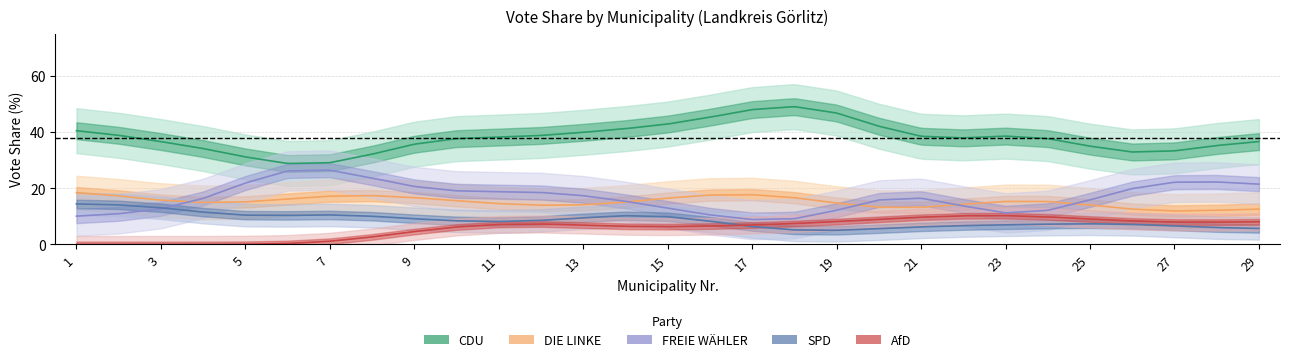

Rank the series at 29 from highest to lowest value.

CDU, FREIE WAEHLER, DIE LINKE, AfD, SPD